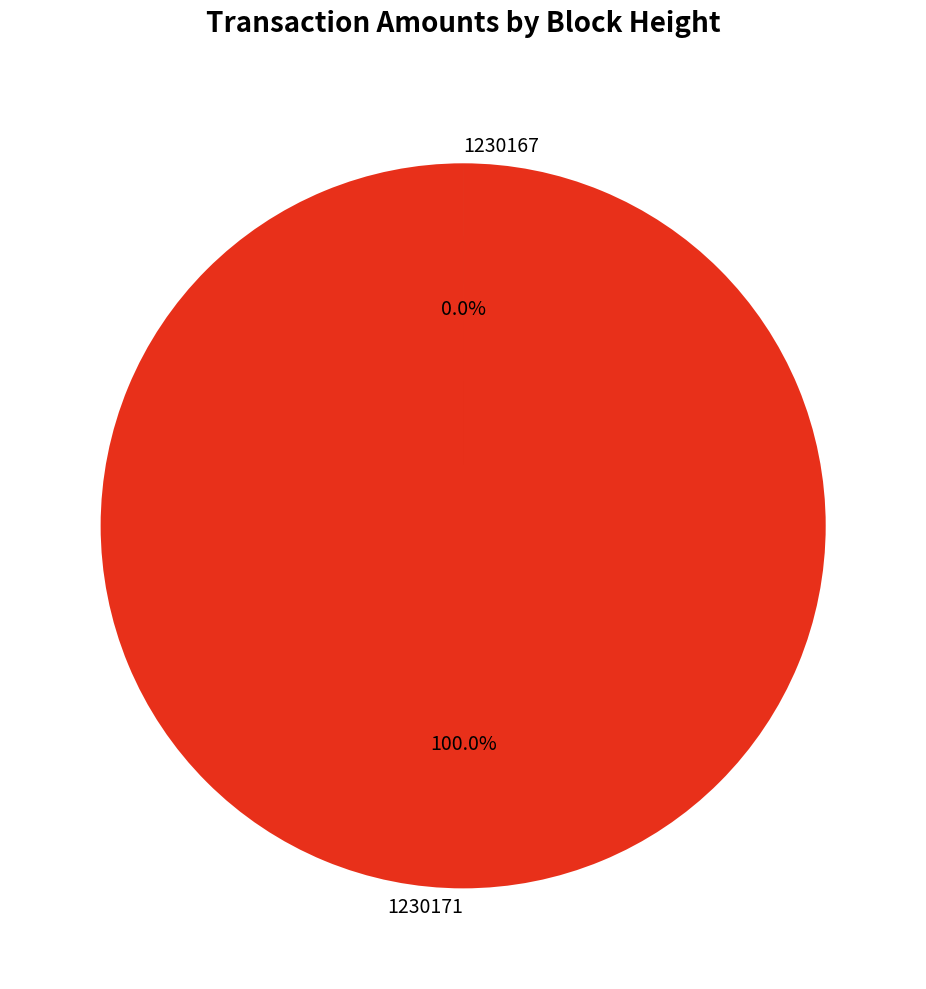

To the nearest percent, what portion does 1230171 represent?

100%